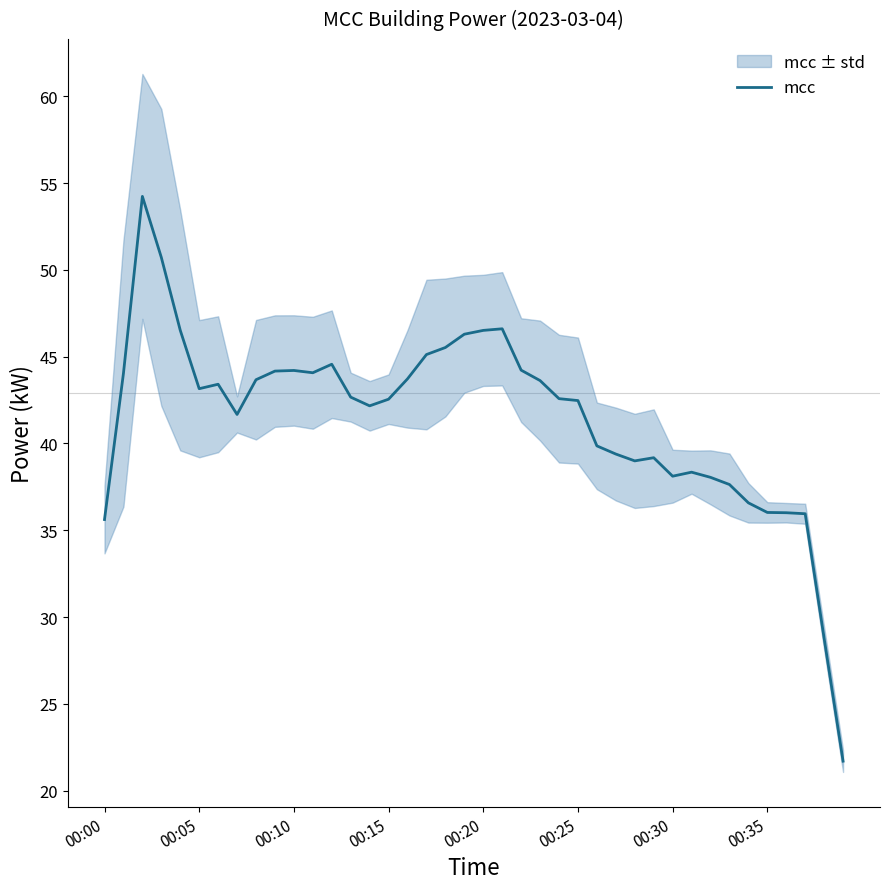

True or false: mcc has a value of 74.4 at 00:05.

False